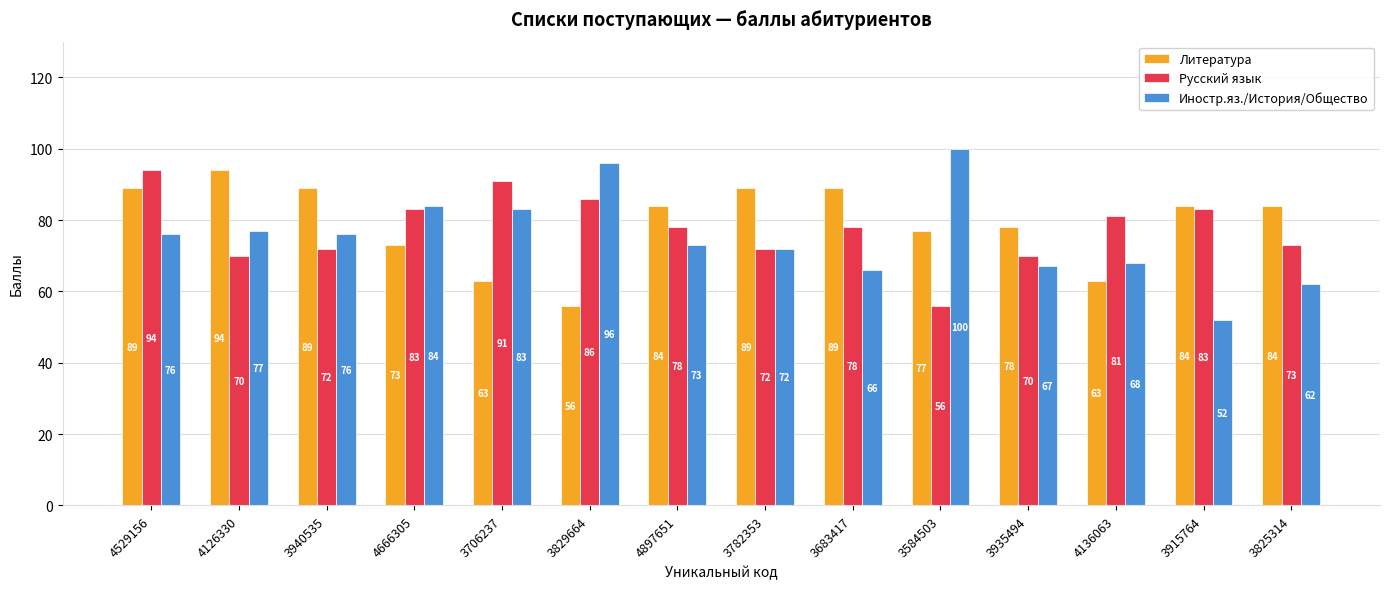

Does the chart contain any negative values?

No